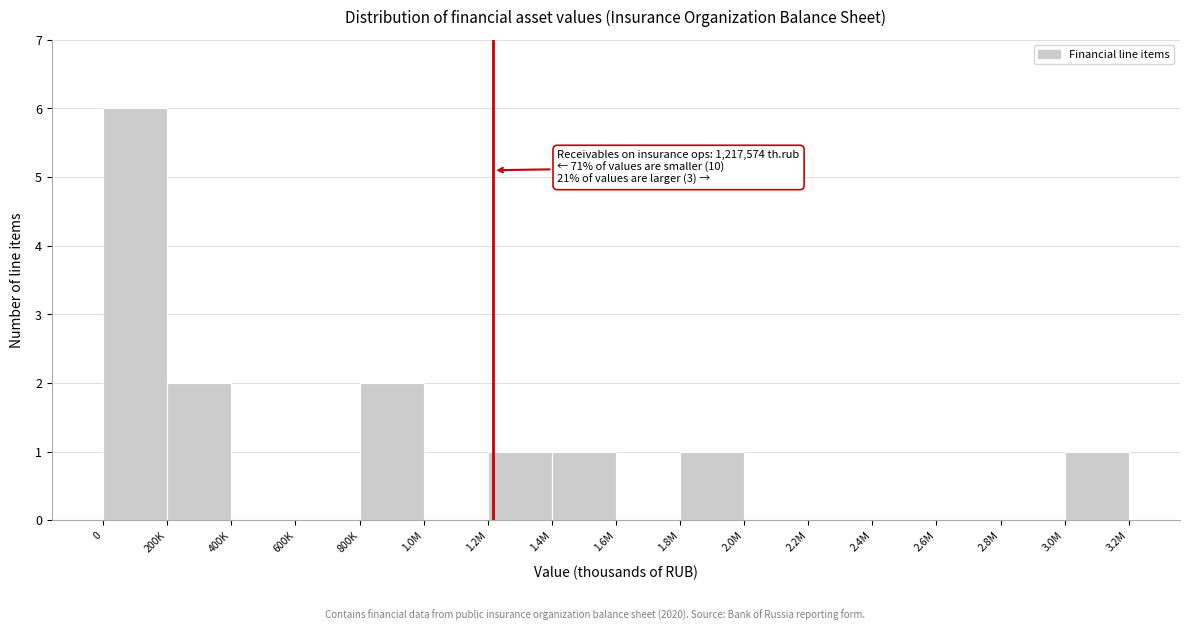

Reading left to right, what are all the values shown in this chart?

0=6	200K=2	400K=0	600K=0	800K=2	1.0M=0	1.2M=1	1.4M=1	1.6M=0	1.8M=1	2.0M=0	2.2M=0	2.4M=0	2.6M=0	2.8M=0	3.0M=1